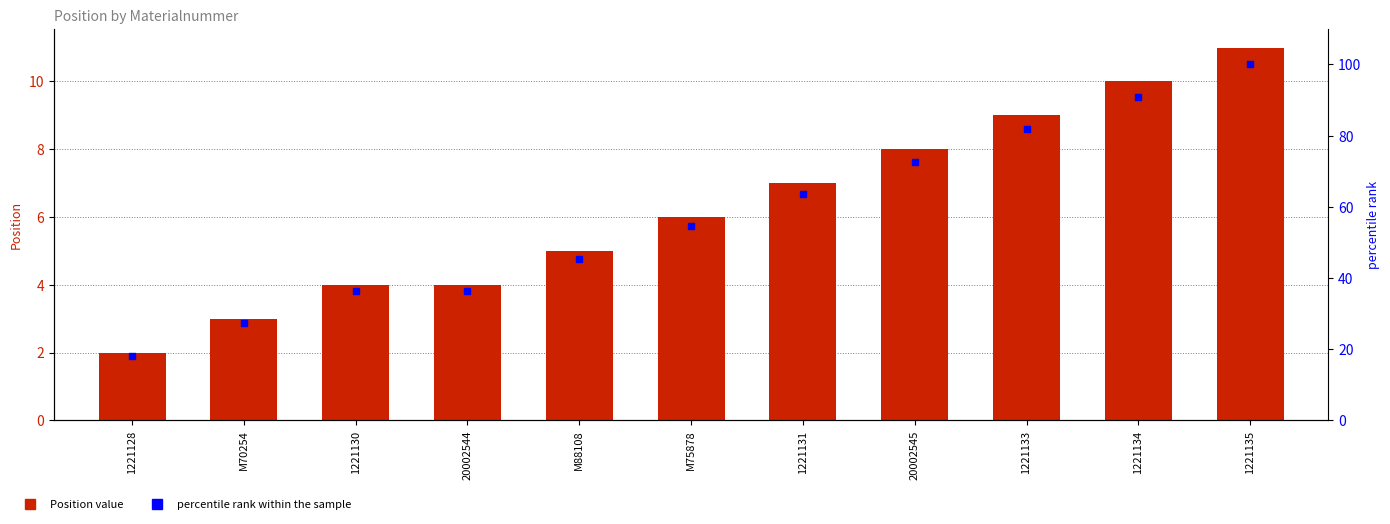

At how many categories does at least one series exceed 10?

11